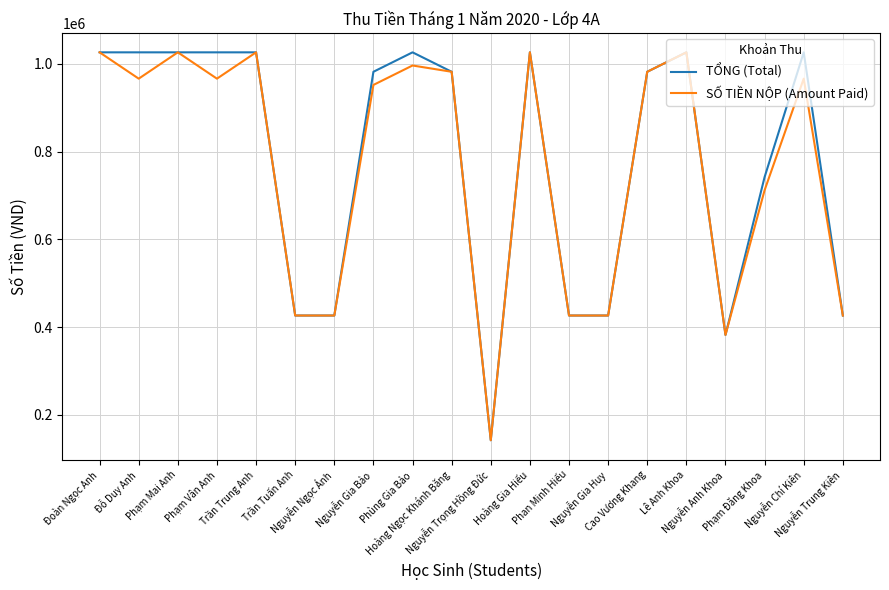

At which label does TỔNG (Total) first exceed 982000?

Đoàn Ngọc Anh